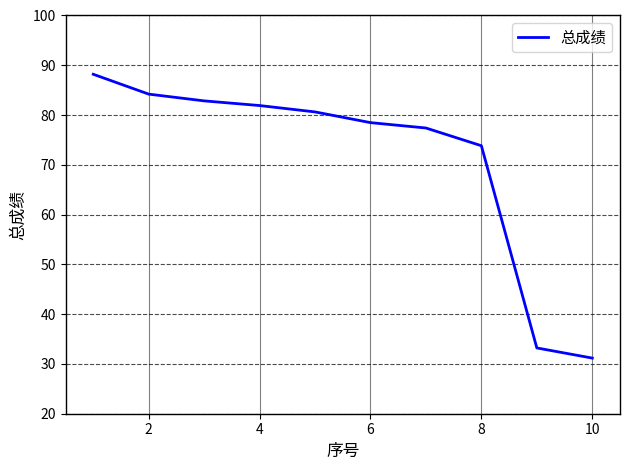

What is the minimum value shown in the chart?

31.2